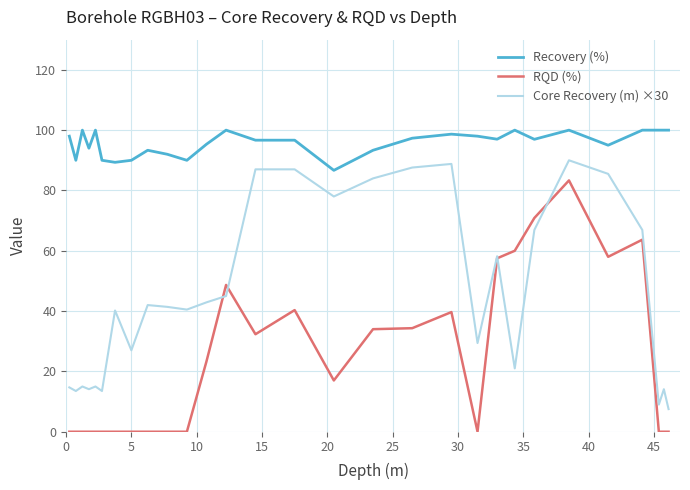

List the series in order of their peak value, lowest first.

RQD (%), Core Recovery (m) ×30, Recovery (%)